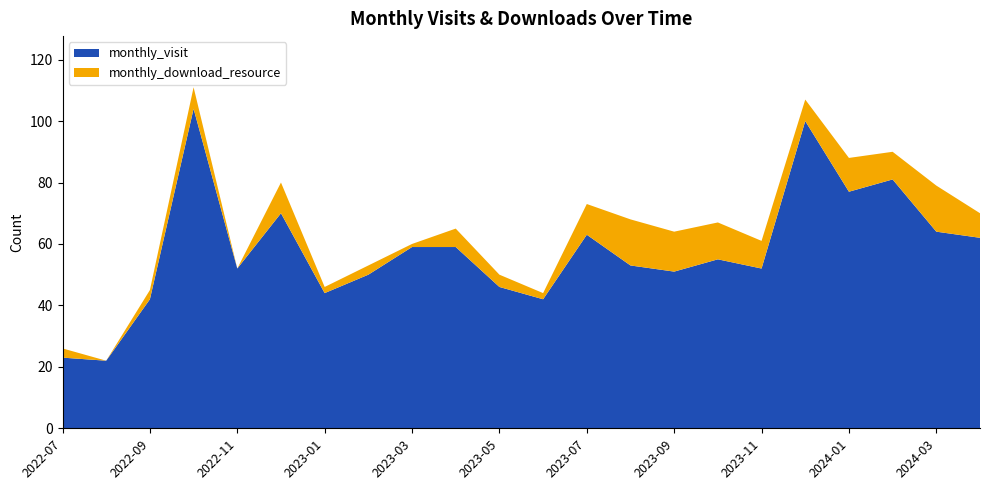

Reading left to right, what are all the values shown in this chart?

monthly_visit: 23	22	42	104	52	70	44	50	59	59	46	42	63	53	51	55	52	100	77	81	64	62
monthly_download_resource: 3	0	3	7	0	10	2	3	1	6	4	2	10	15	13	12	9	7	11	9	15	8